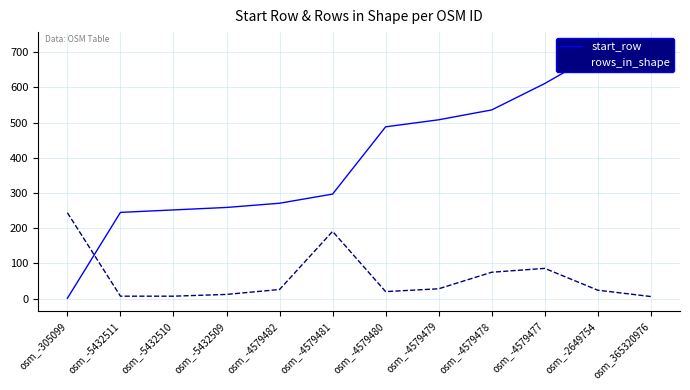

Count the number of data series in this chart.

2